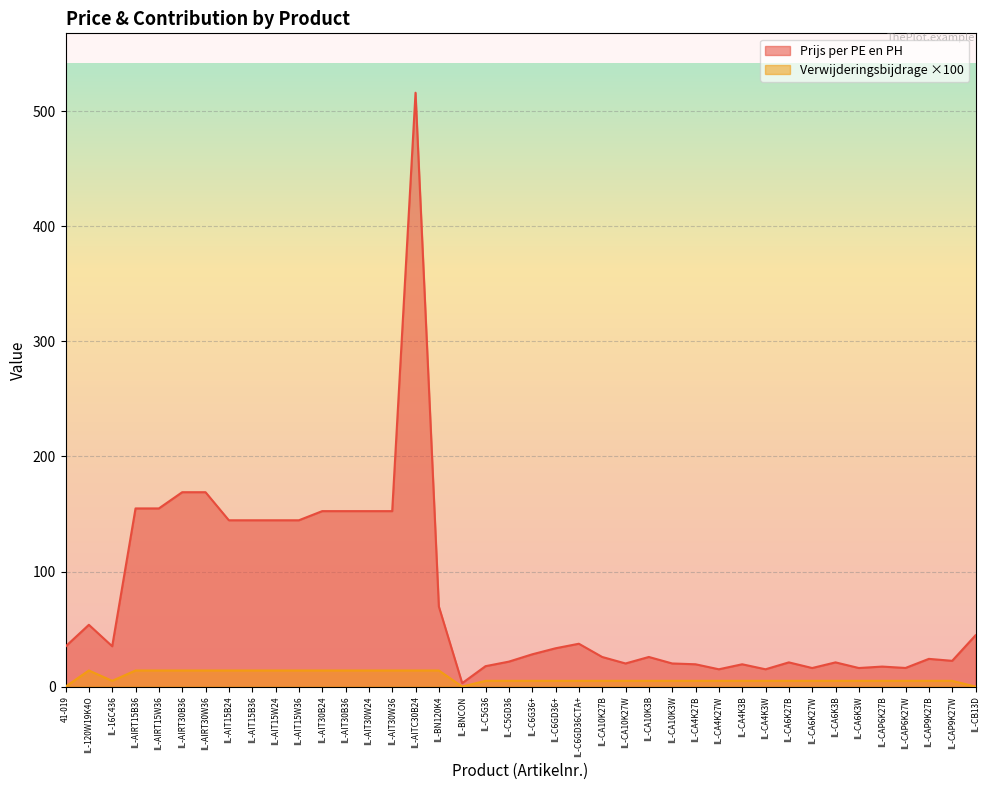

What is the label of the 28th point from the right?

IL-AIT30B36